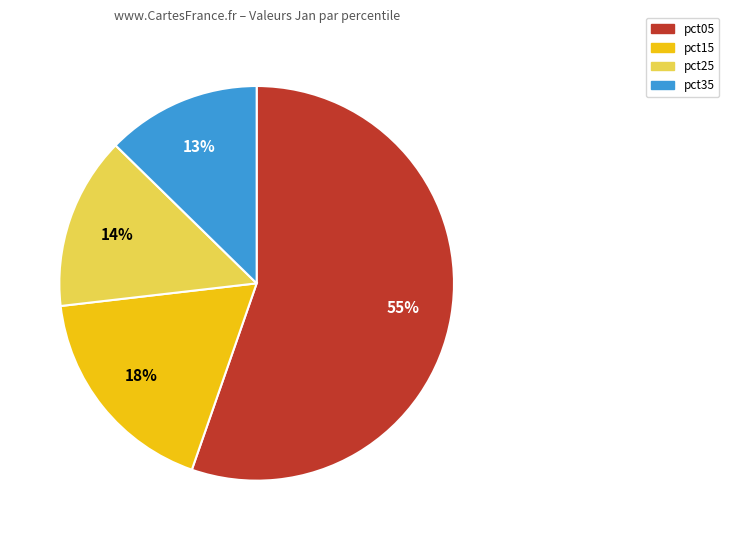

Rank the categories by value from highest to lowest.

pct05, pct15, pct25, pct35